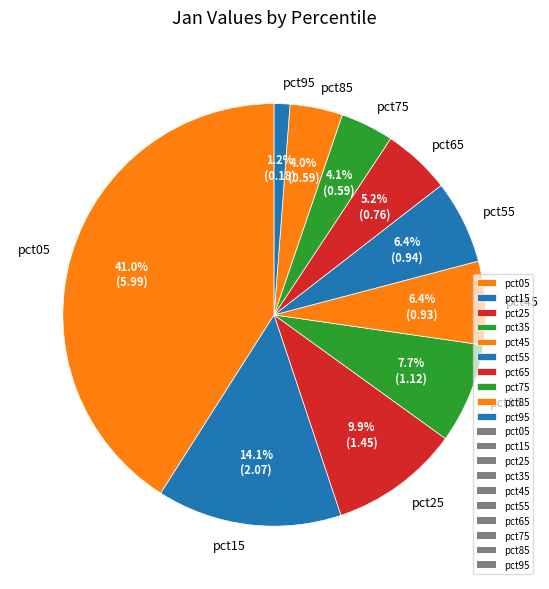

Is pct35 the majority of the pie?

No